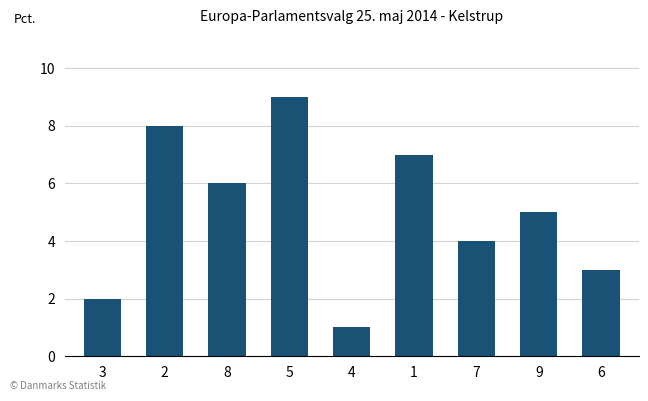

What is the ratio of the value at 1 to the value at 6?

2.3